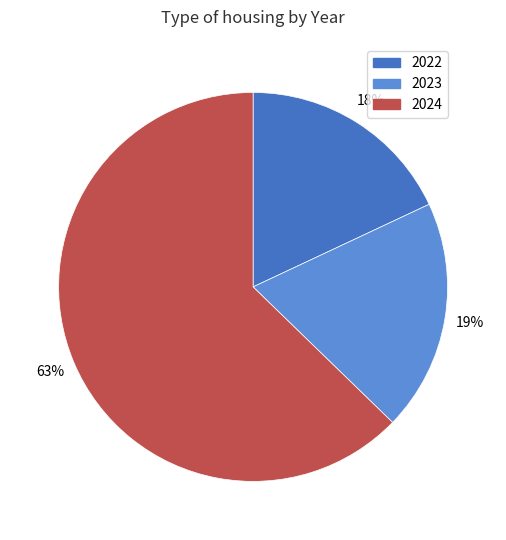

To the nearest percent, what is the difference between the largest and smallest slice percentages?

45%